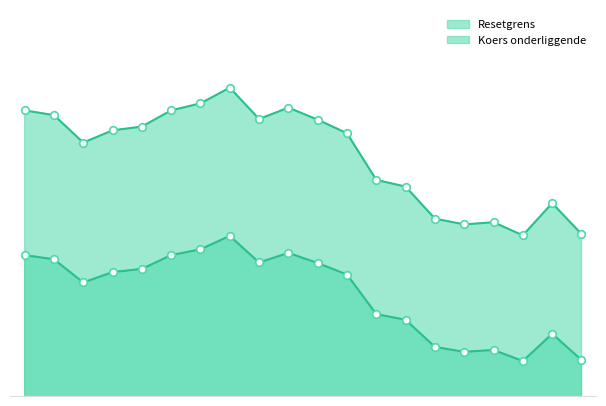

Which series has the largest total across all categories?

Resetgrens line